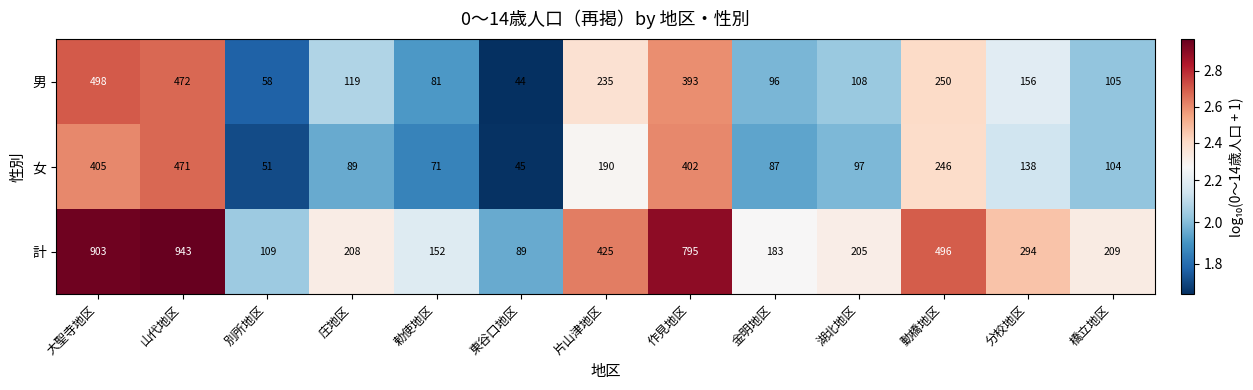

The value of 女 at 金明地区 is 87. True or false?

True